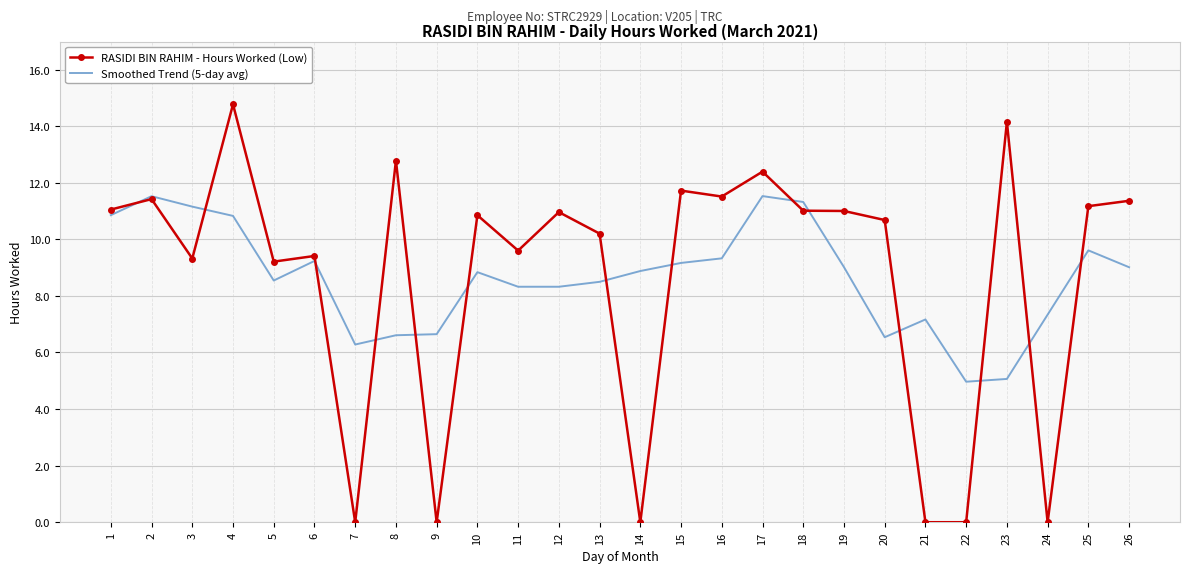

Which label corresponds to the largest value in the chart?

4